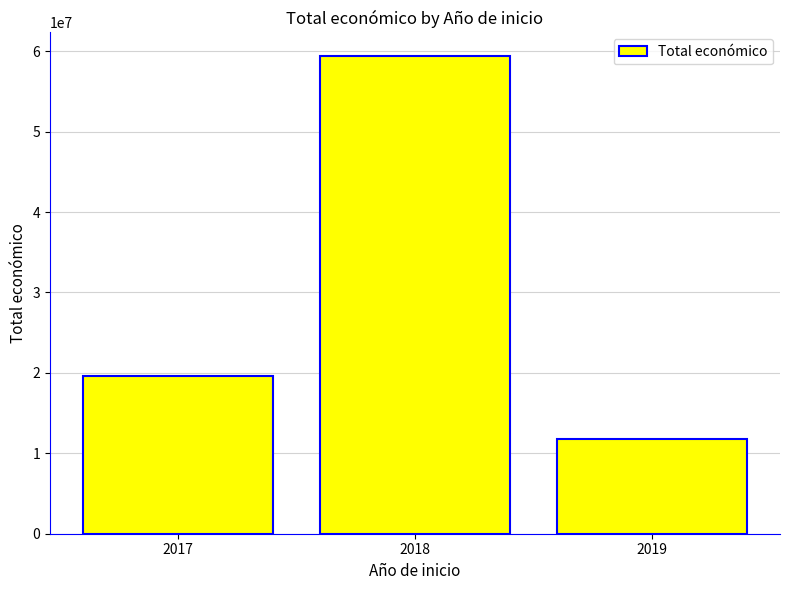

Which has a higher value, 2019 or 2017?

2017